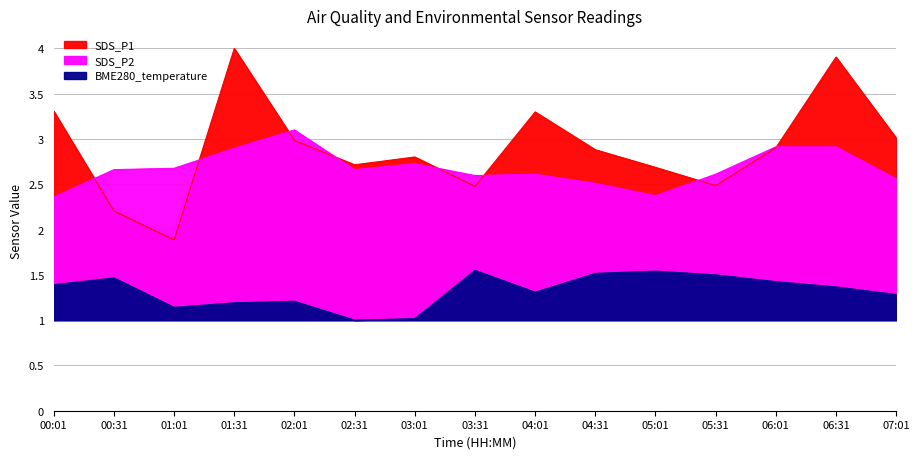

True or false: BME280_temperature and SDS_P2 cross at least once.

False